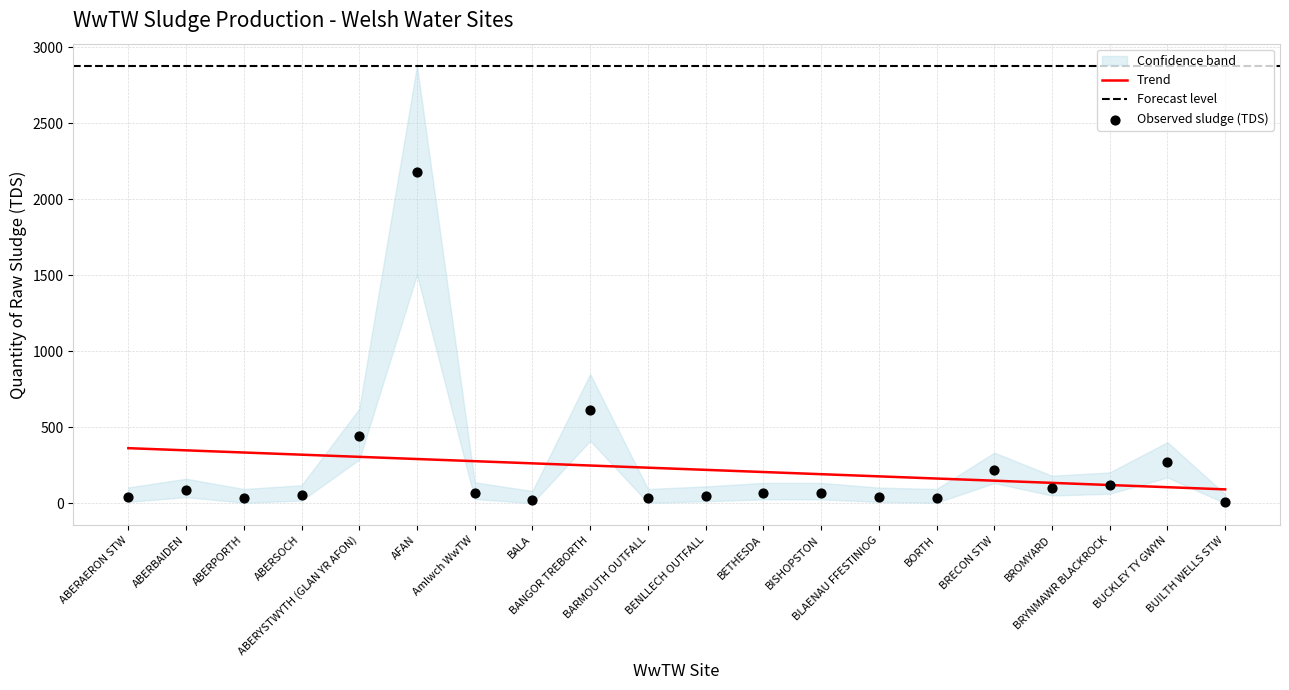

Which has a higher value, BROMYARD or ABERSOCH?

BROMYARD